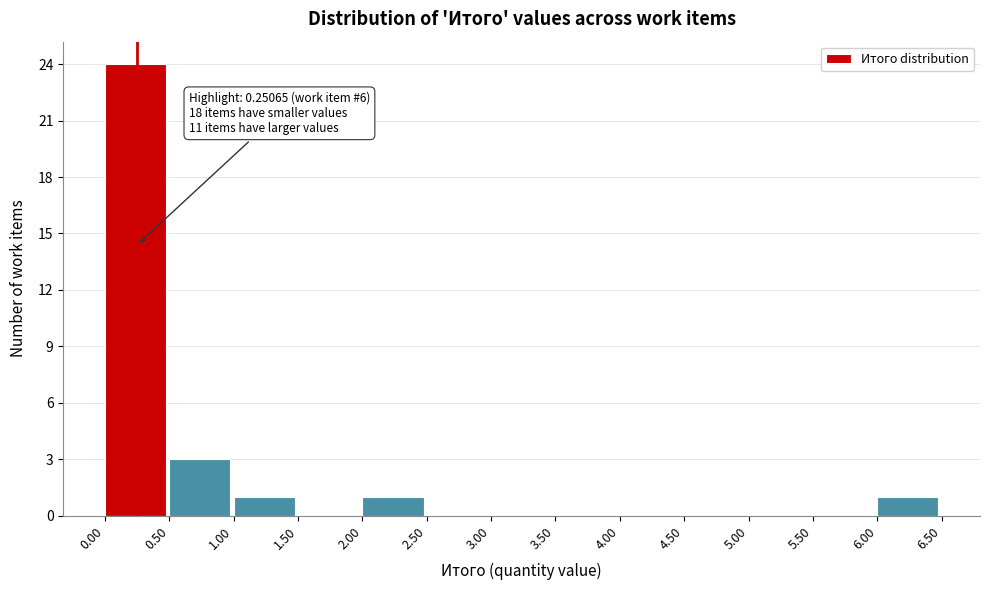

Which range on the x-axis has the tallest bar?

0.00 to 0.50